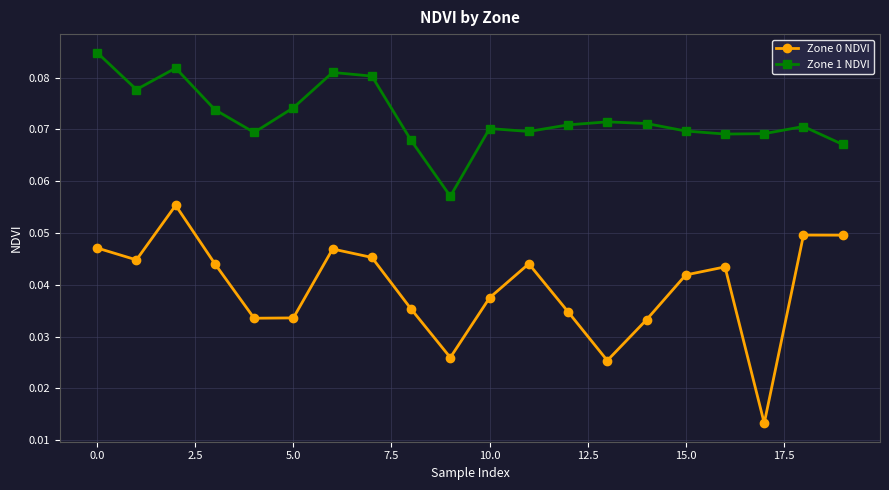

At how many categories does at least one series exceed 0?

20